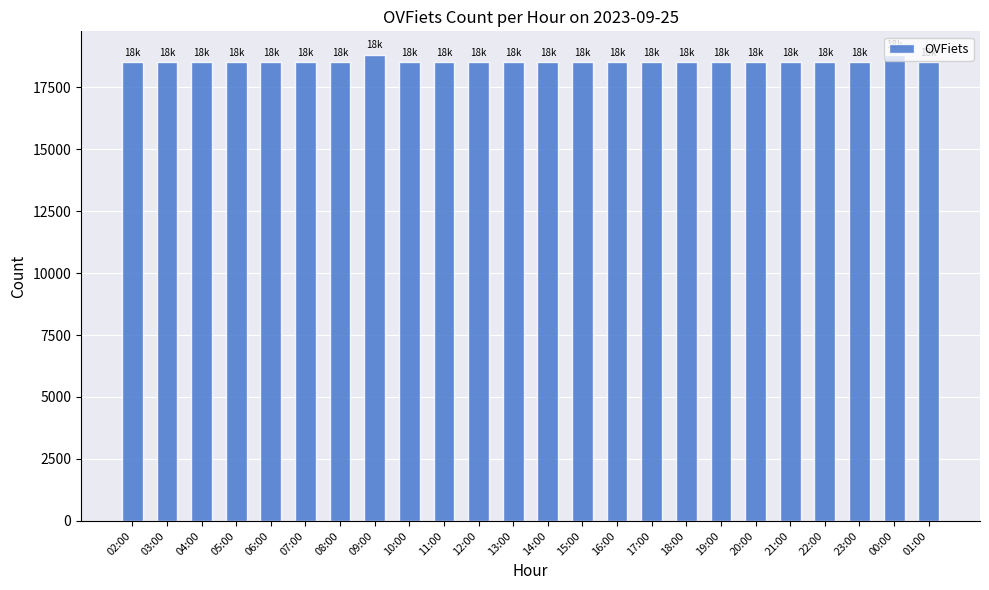

Is it true that the value at 04:00 is 18525?

True